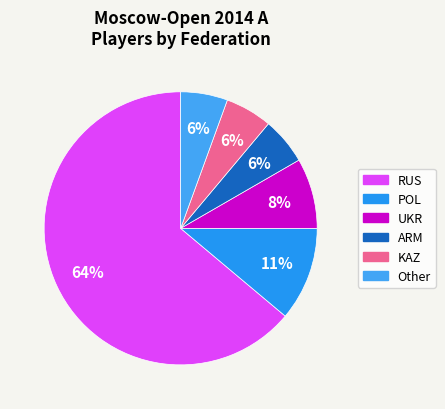

To the nearest percent, what percentage of the pie is UKR?

8%